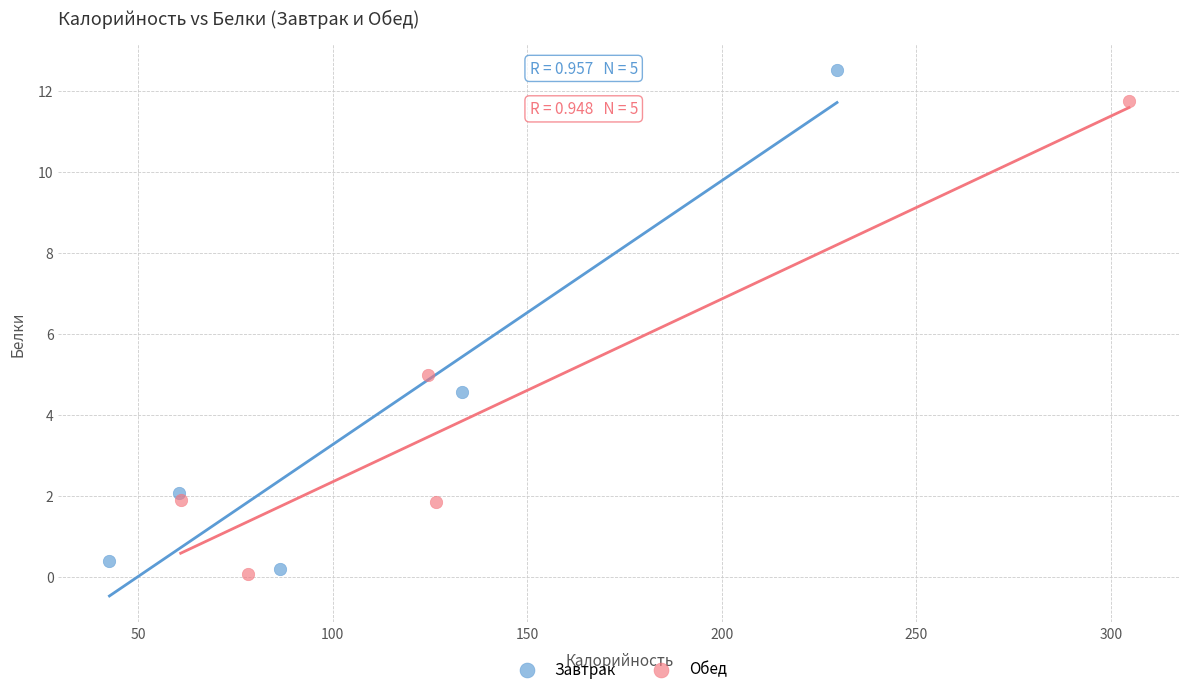

Which series has the widest spread of Y values?

Завтрак